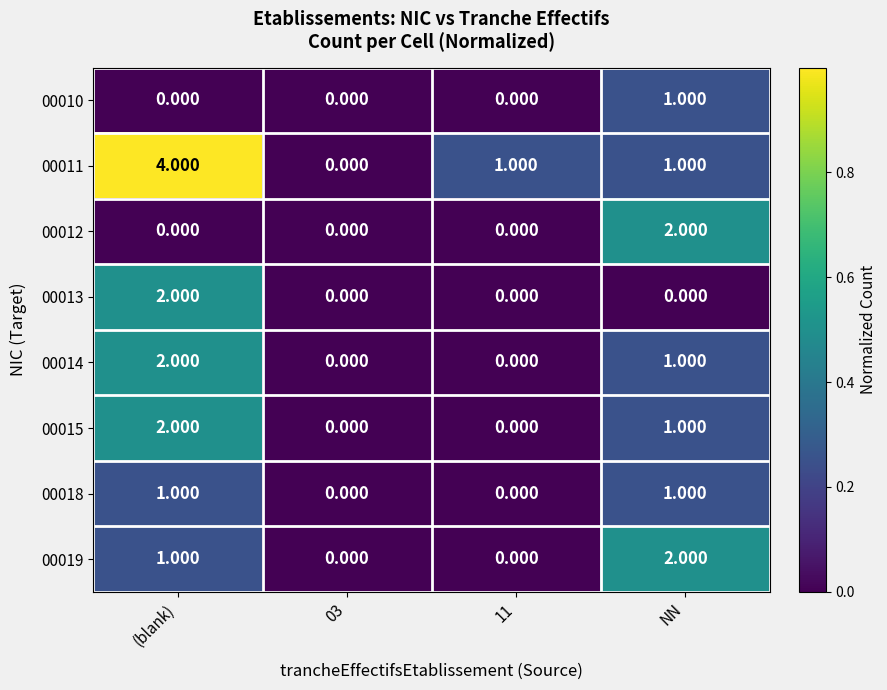

What is the maximum value shown in the chart?

4